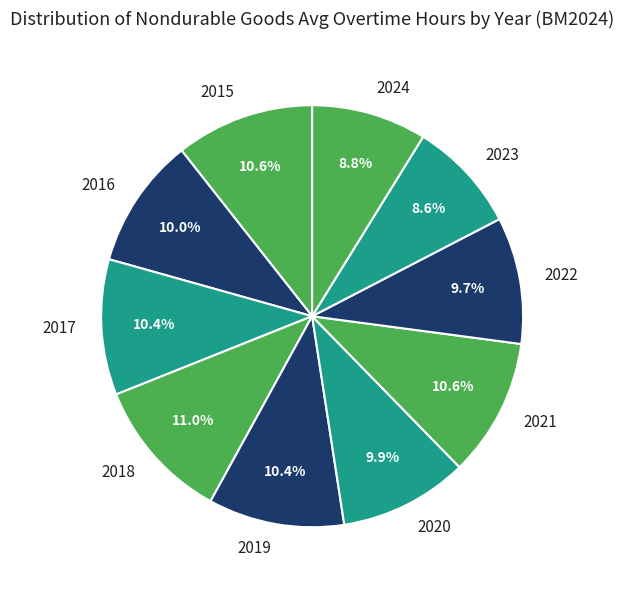

Do 2019 and 2017 together represent more than half of the pie?

No